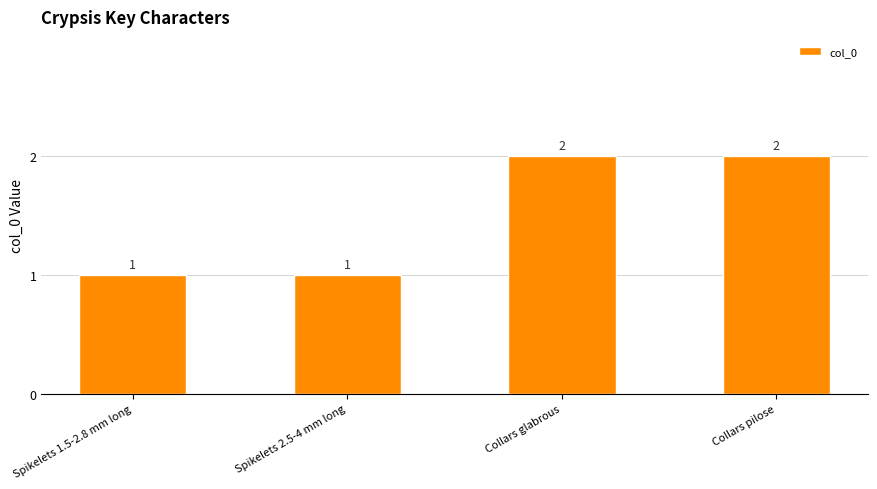

What is the change in value from Spikelets 2.5-4 mm long to Collars glabrous?

+1